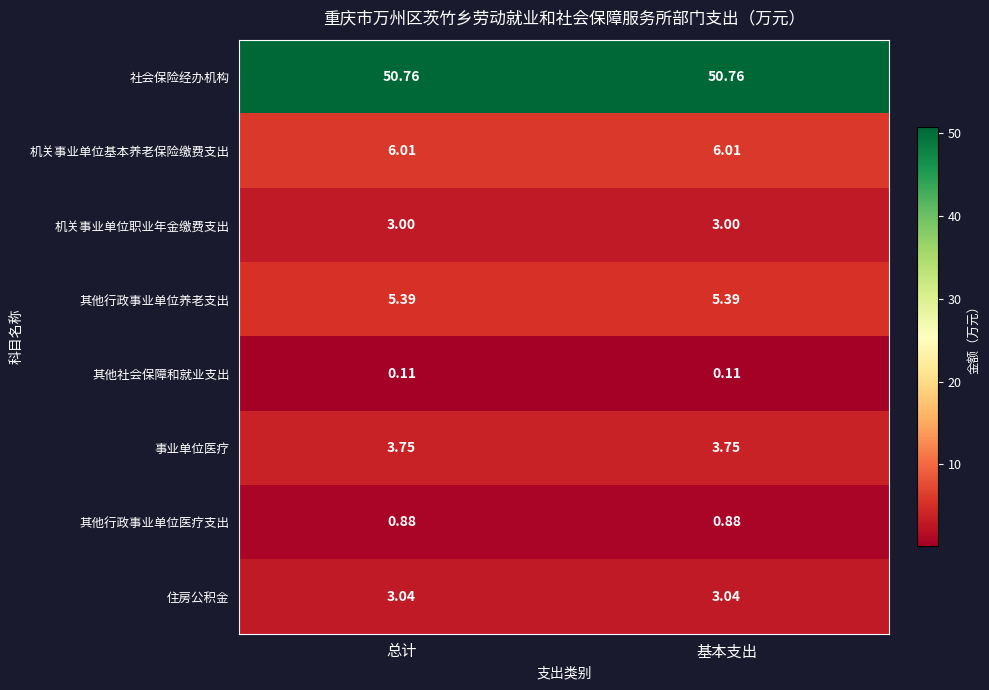

Rank the series at 总计 from lowest to highest value.

其他社会保障和就业支出, 其他行政事业单位医疗支出, 机关事业单位职业年金缴费支出, 住房公积金, 事业单位医疗, 其他行政事业单位养老支出, 机关事业单位基本养老保险缴费支出, 社会保险经办机构